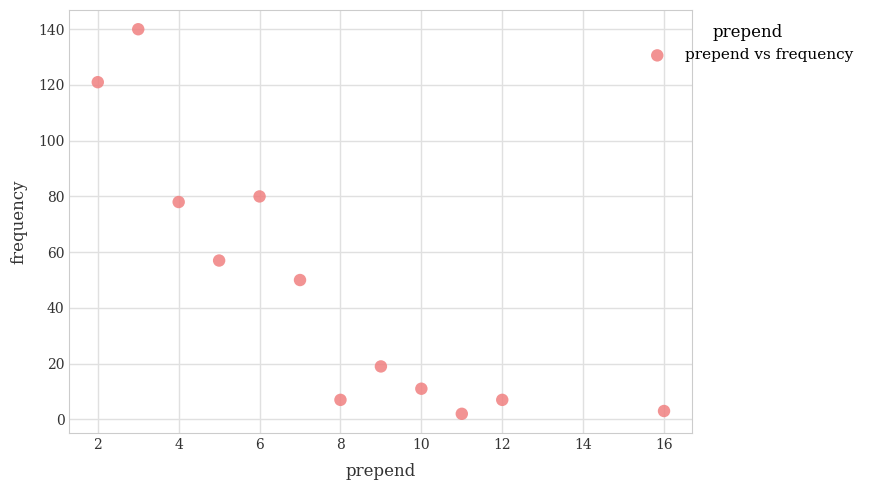

What Y value in the scatter plot is closest to 71?

78